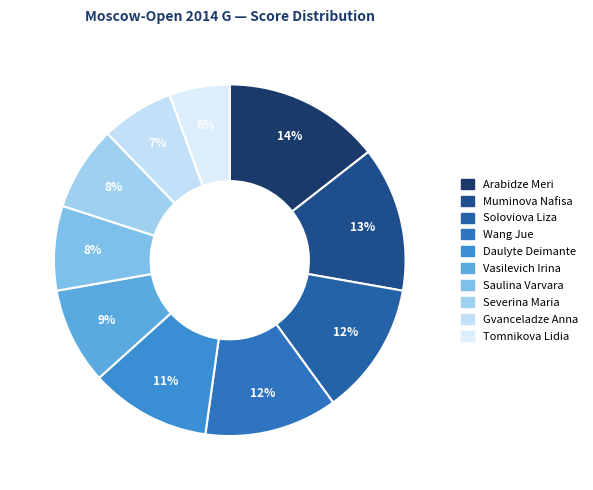

Which slice is the smallest?

Tomnikova Lidia